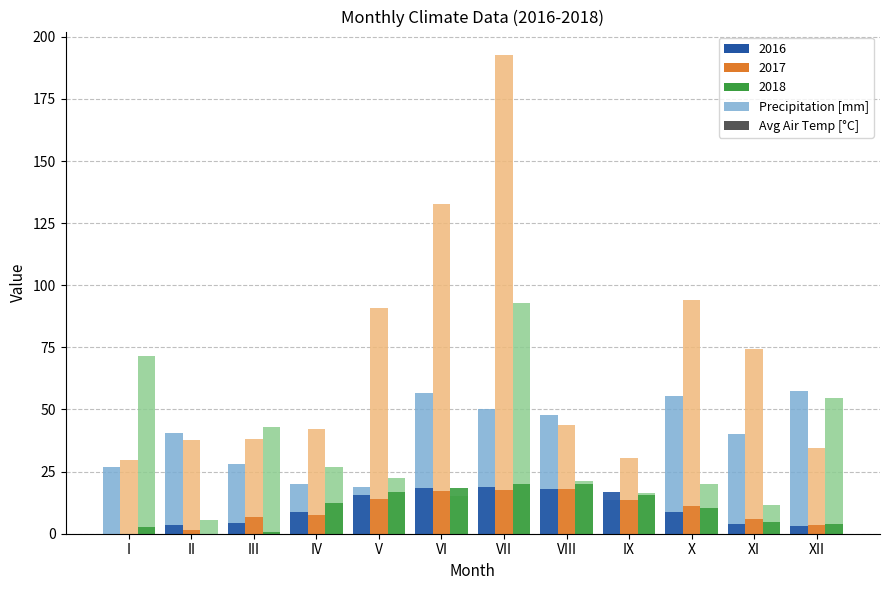

What is the greatest value displayed?

192.5